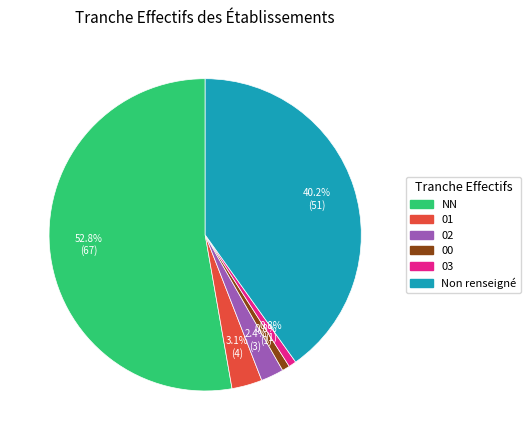

Between 03 and Non renseigné, which is larger?

Non renseigné